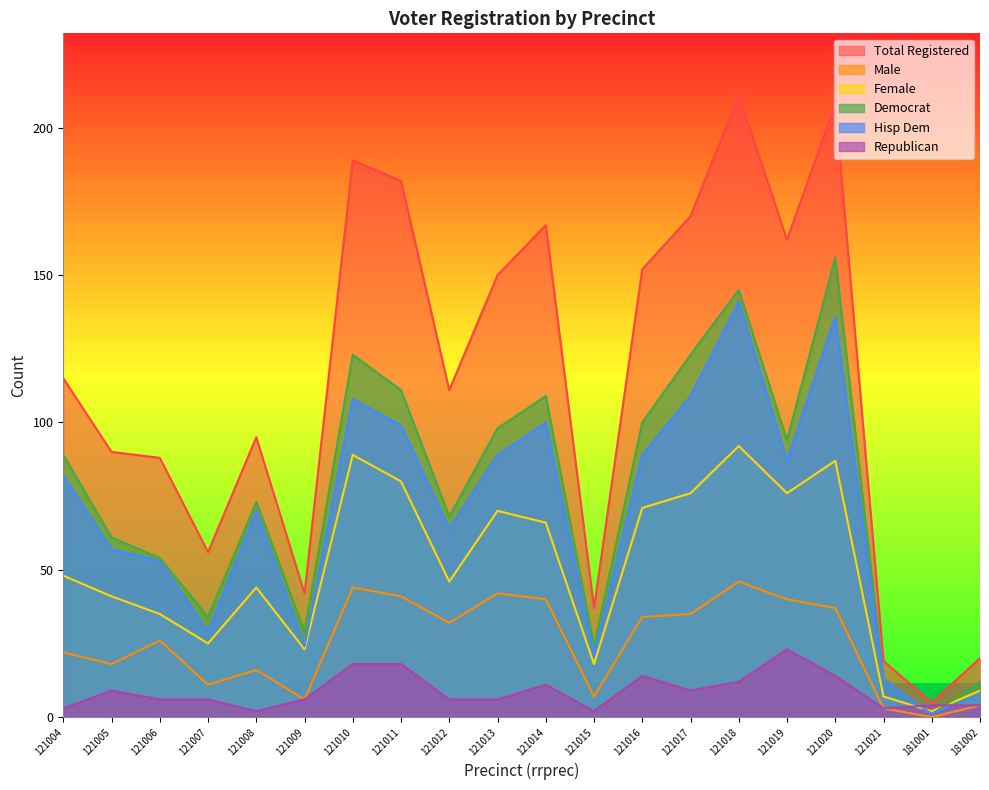

Reading right to left, extract all data points from this chart.

totreg_r: 20	5	19	208	162	211	170	152	37	167	150	111	182	189	42	95	56	88	90	115
male: 4	0	3	37	40	46	35	34	7	40	42	32	41	44	6	16	11	26	18	22
female: 9	2	7	87	76	92	76	71	18	66	70	46	80	89	23	44	25	35	41	48
dem: 12	1	13	156	94	145	123	100	24	109	98	68	111	123	29	73	34	54	61	89
hispdem: 8	1	13	136	87	141	109	89	21	100	89	64	99	108	24	70	29	53	57	82
rep: 4	4	3	14	23	12	9	14	2	11	6	6	18	18	6	2	6	6	9	3